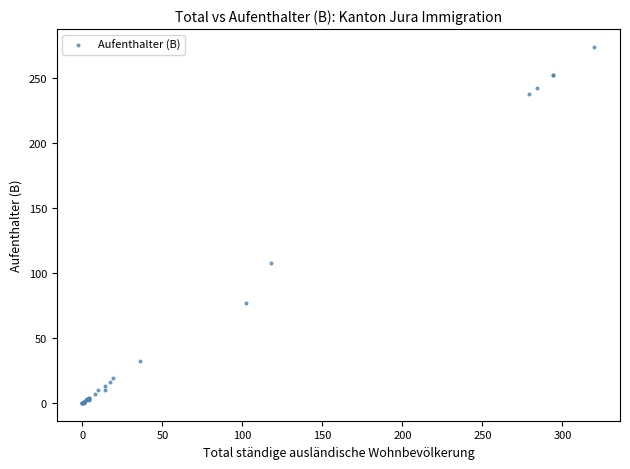

What Y value in the scatter plot is closest to 137?

108